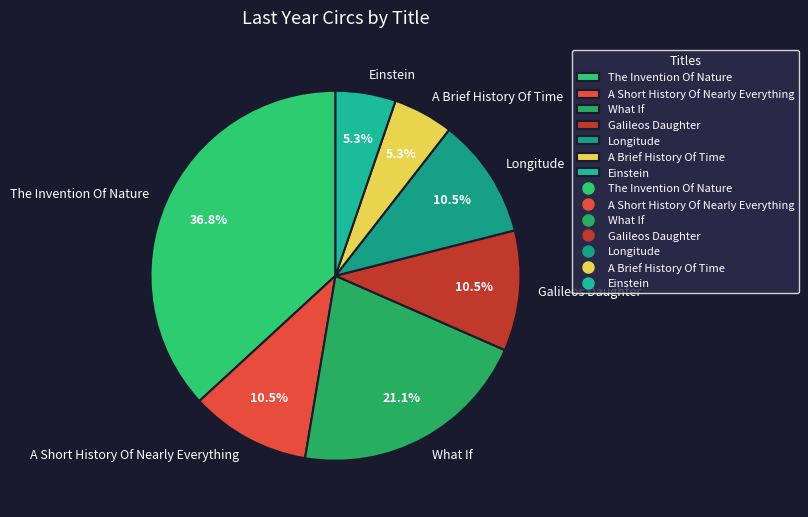

Is the sum of A Brief History Of Time and What If greater than half?

No